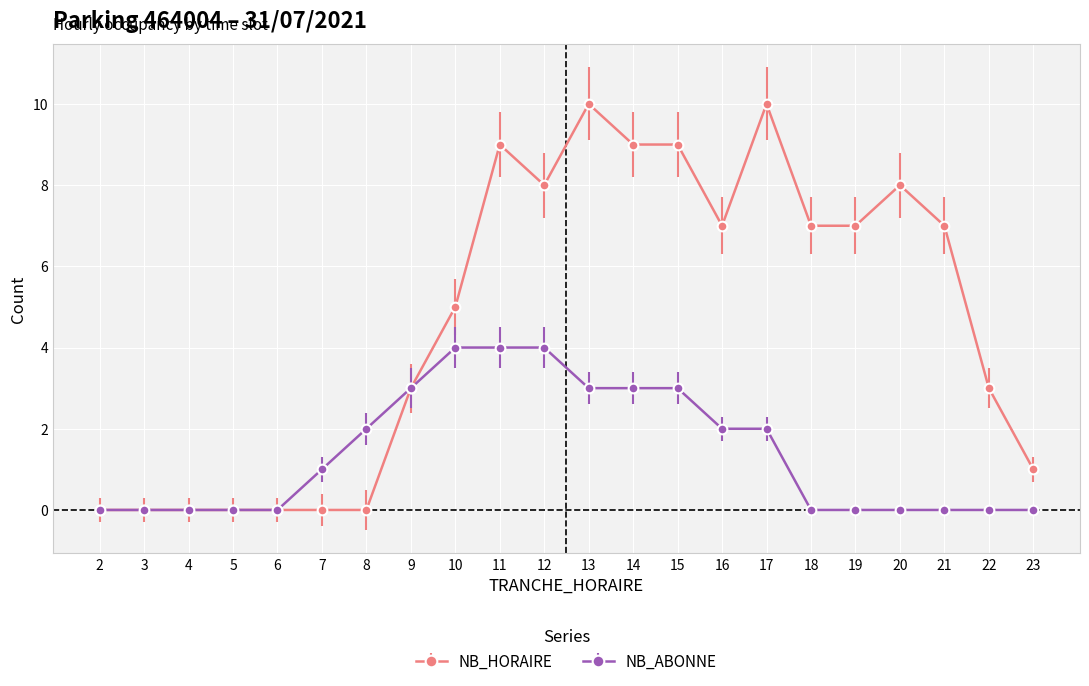

What is the maximum value for NB_ABONNE?

4